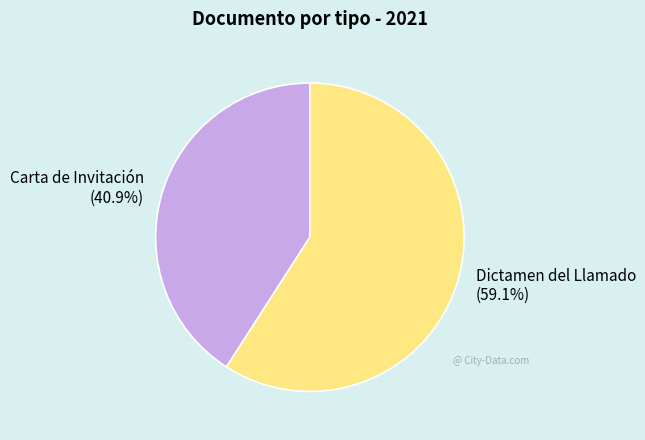

To the nearest percent, what portion does Carta de Invitación represent?

41%